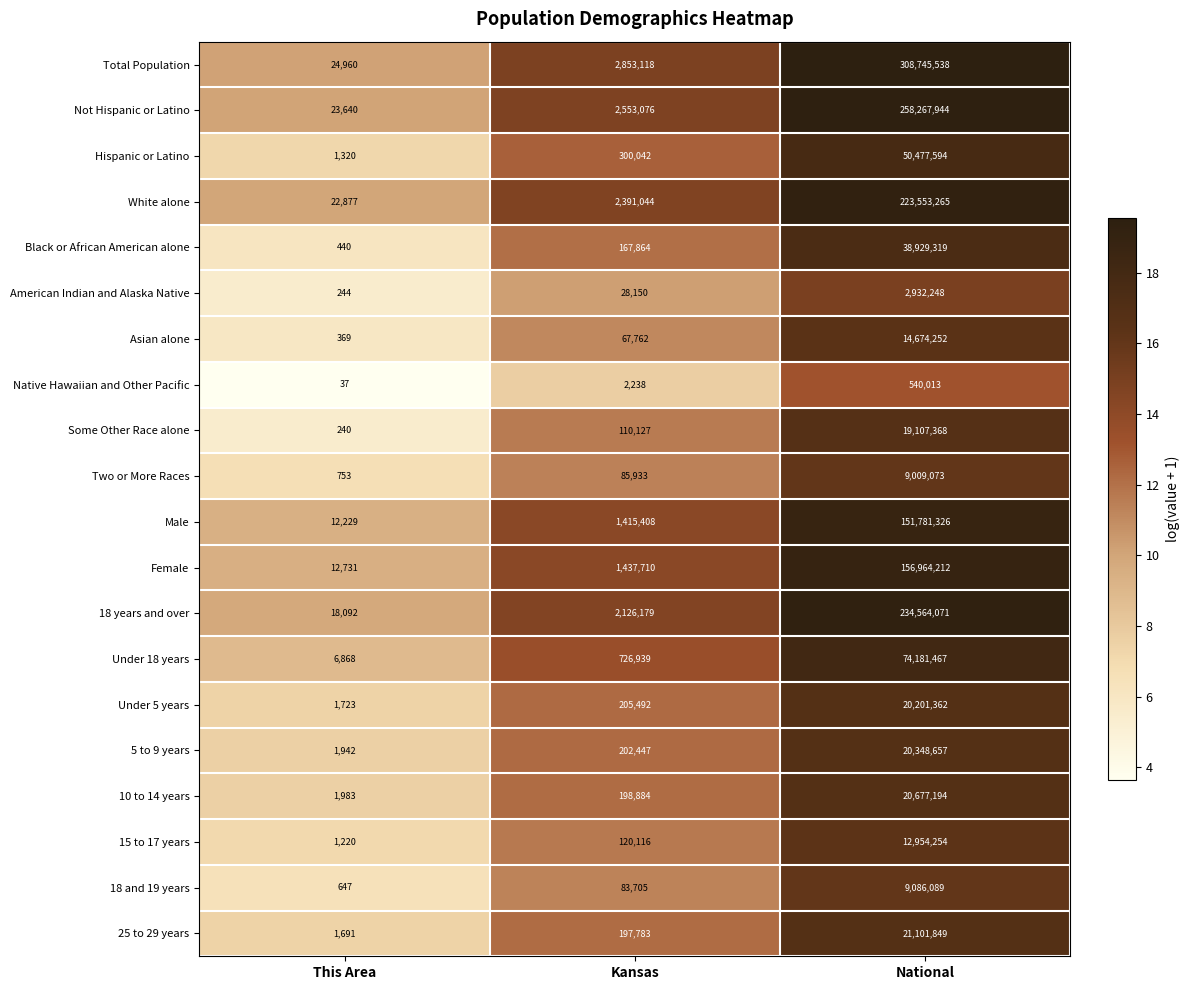

How many categories are shown in the chart?

3